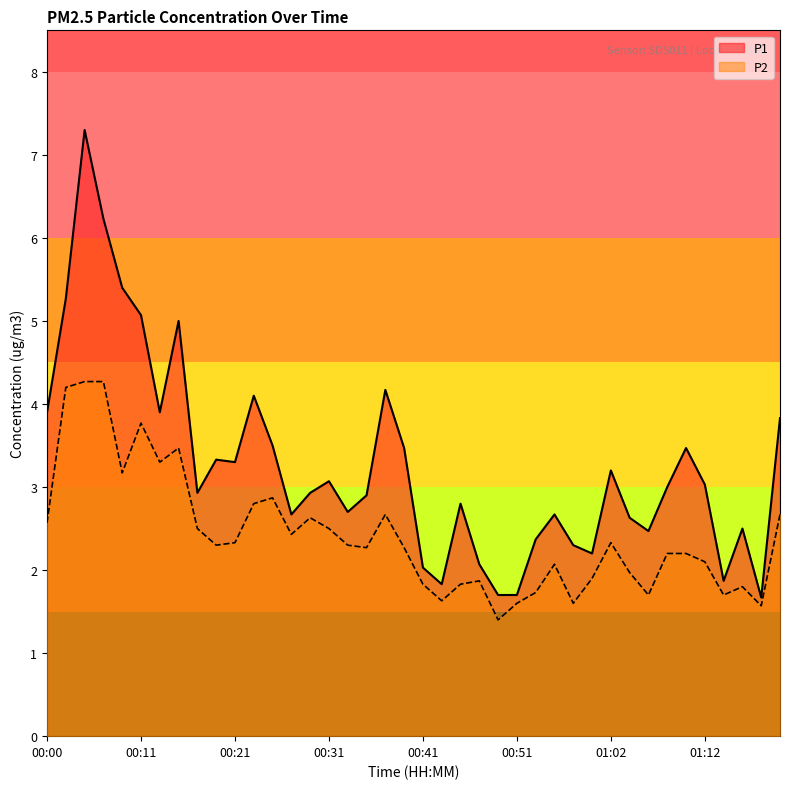

True or false: P2 has more than 1 interior local peaks.

True